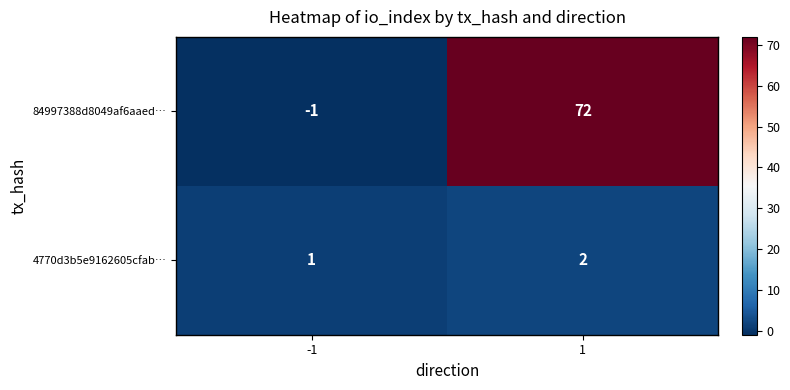

What is the spread (max minus min) of values at 1?

70